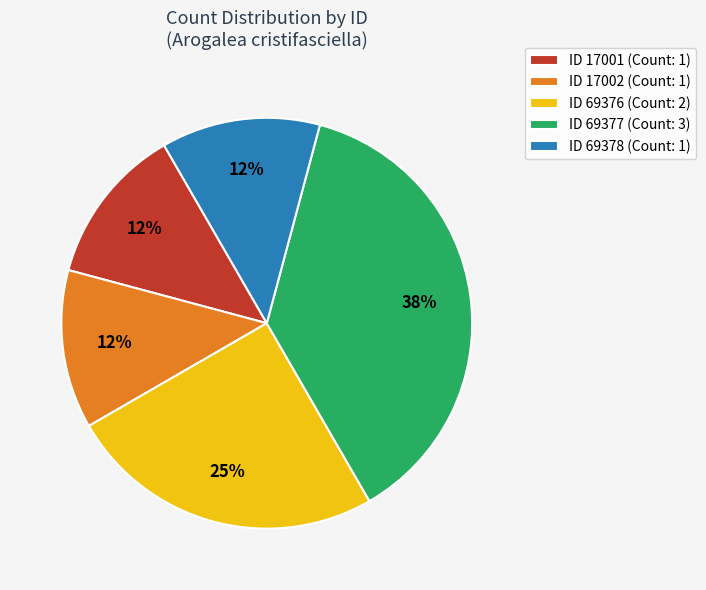

Approximately how many times larger is the value at ID 17002 (Count: 1) compared to ID 69378 (Count: 1)?

1.0